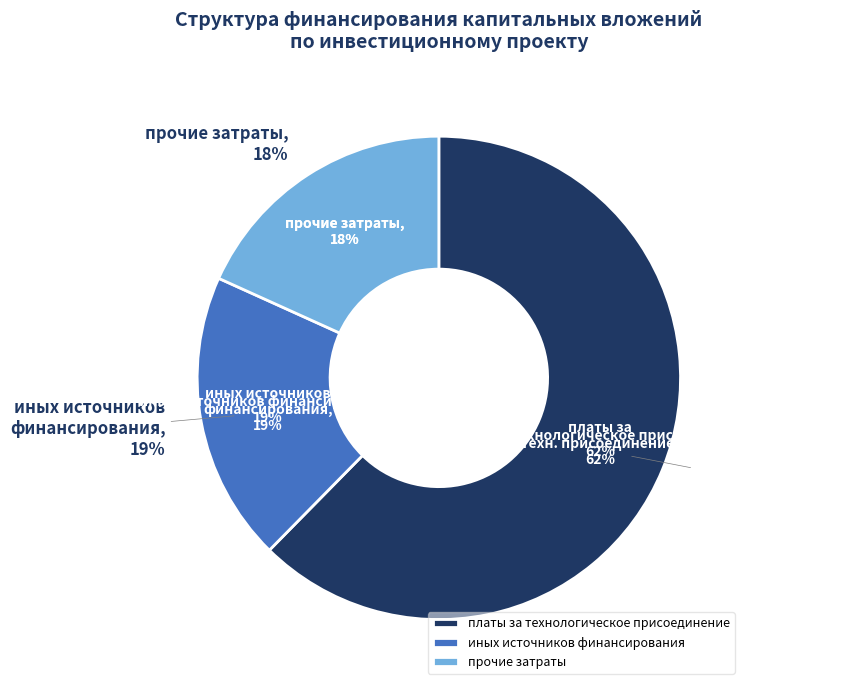

Which category has the biggest portion of the pie?

платы за технологическое присоединение